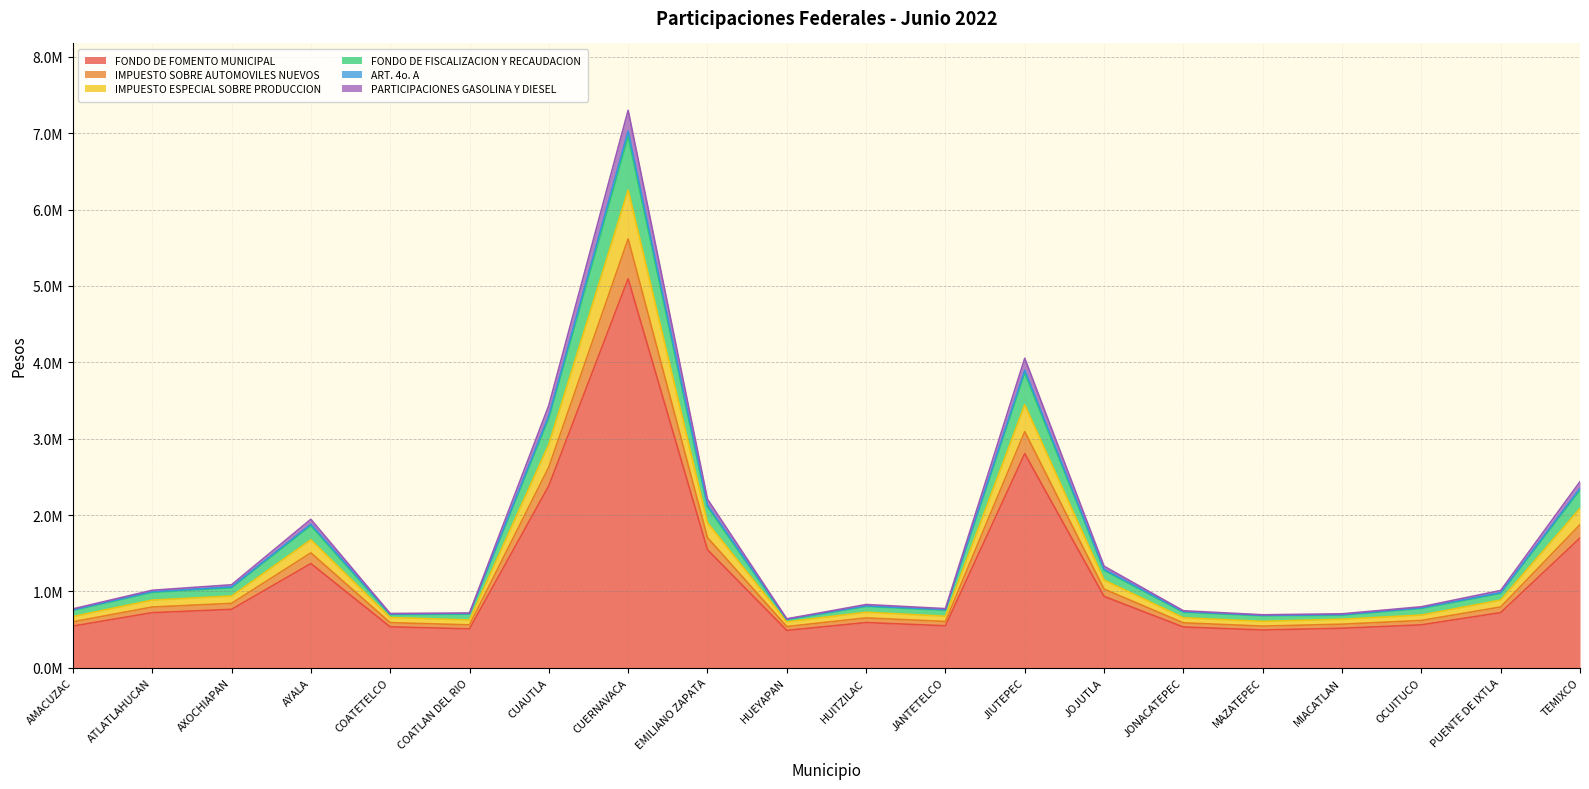

Does the chart display data point markers on the line(s)?

No